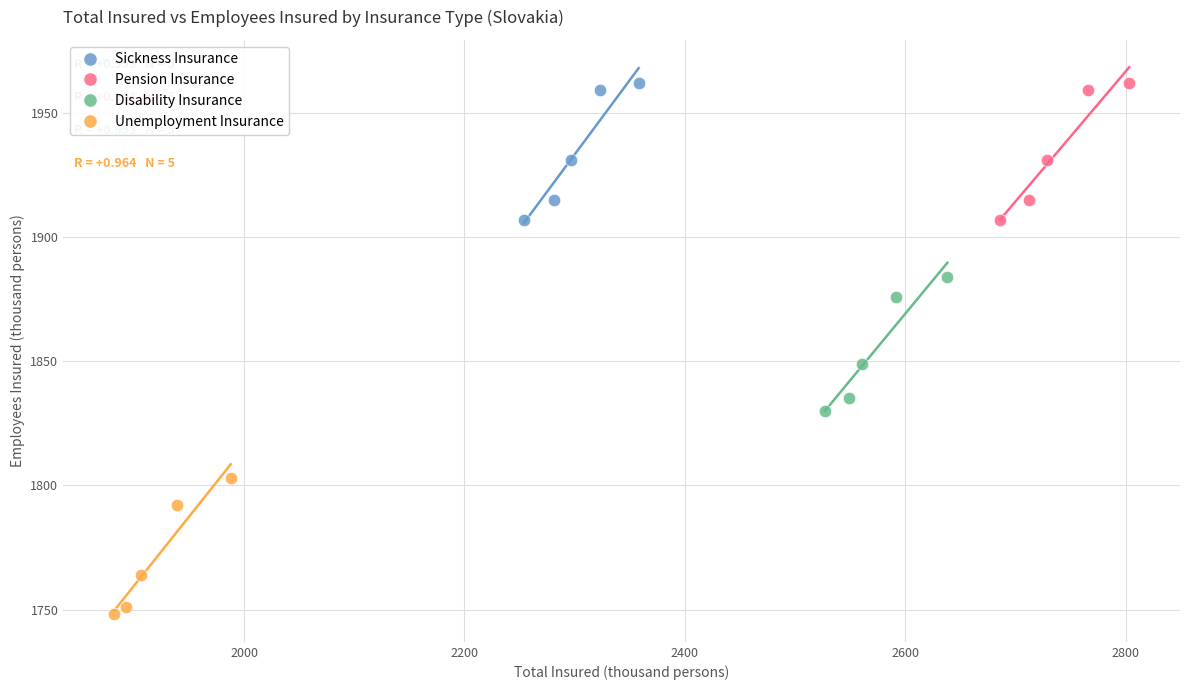

Which series contains the lowest Y value?

Unemployment Insurance